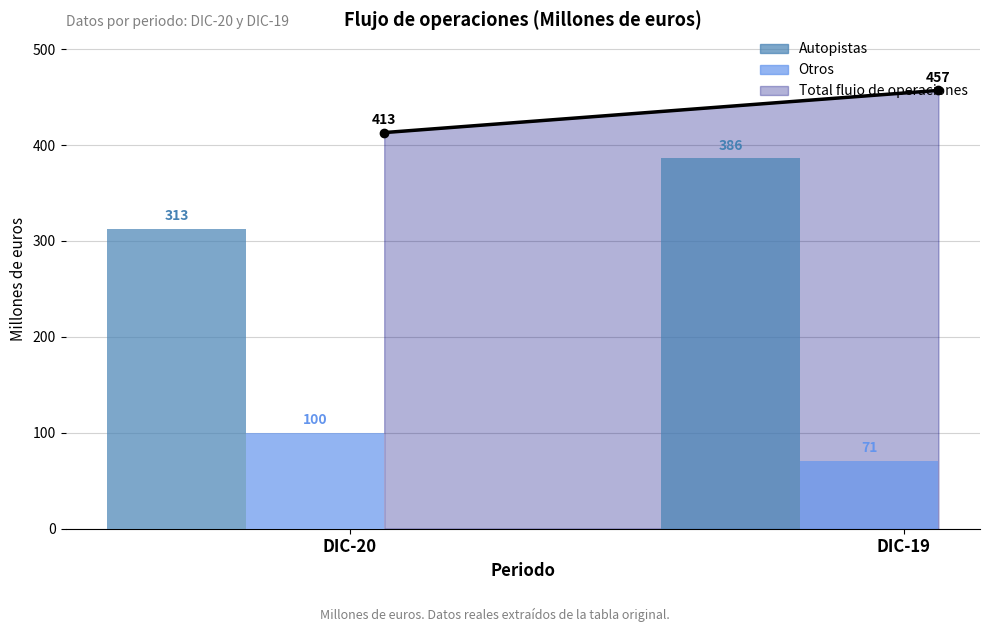

What is the average value of the Otros series?

86